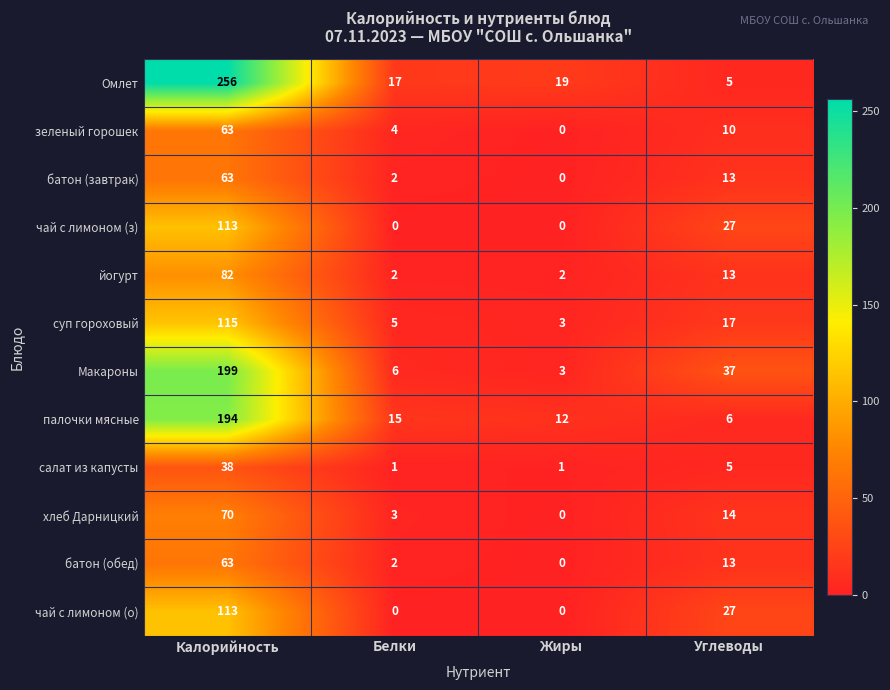

At which label does Макароны first exceed 37?

Калорийность